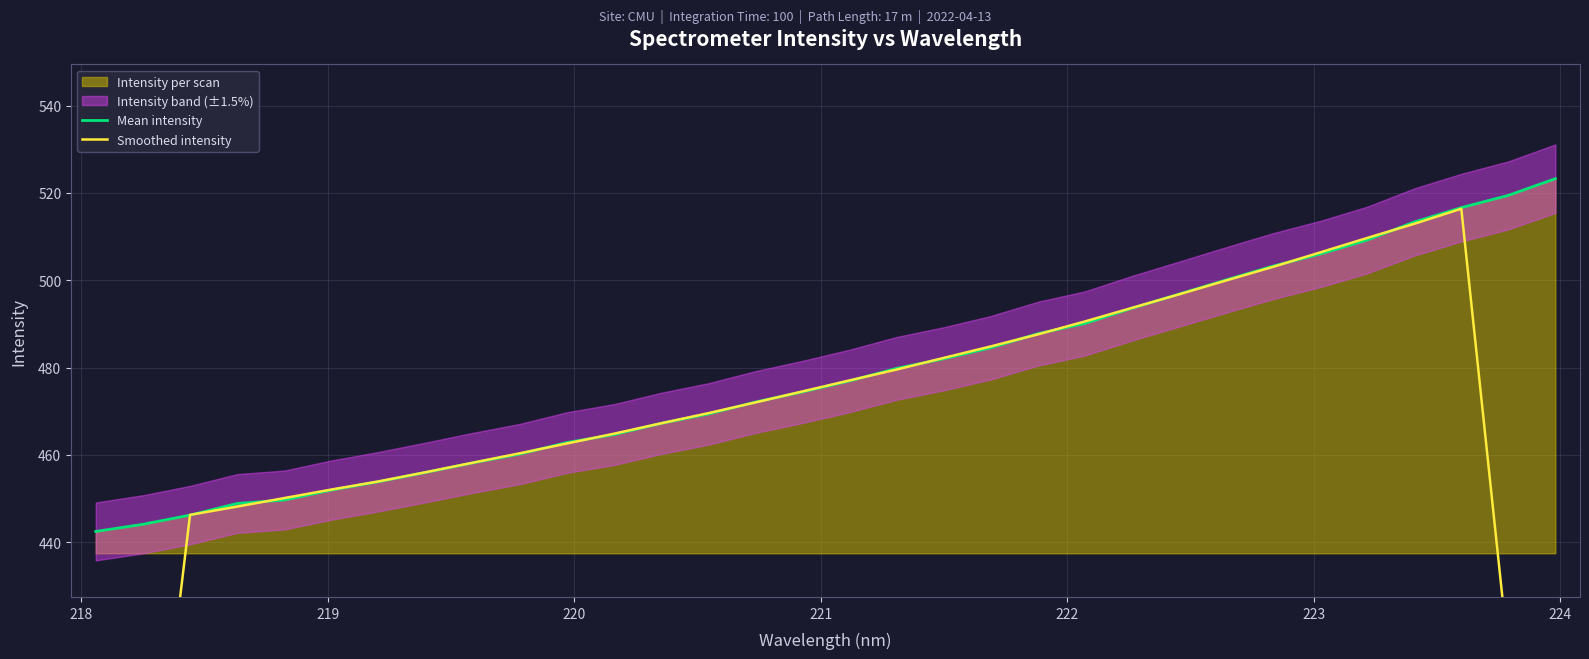

What is the maximum value for Mean intensity?

523.3